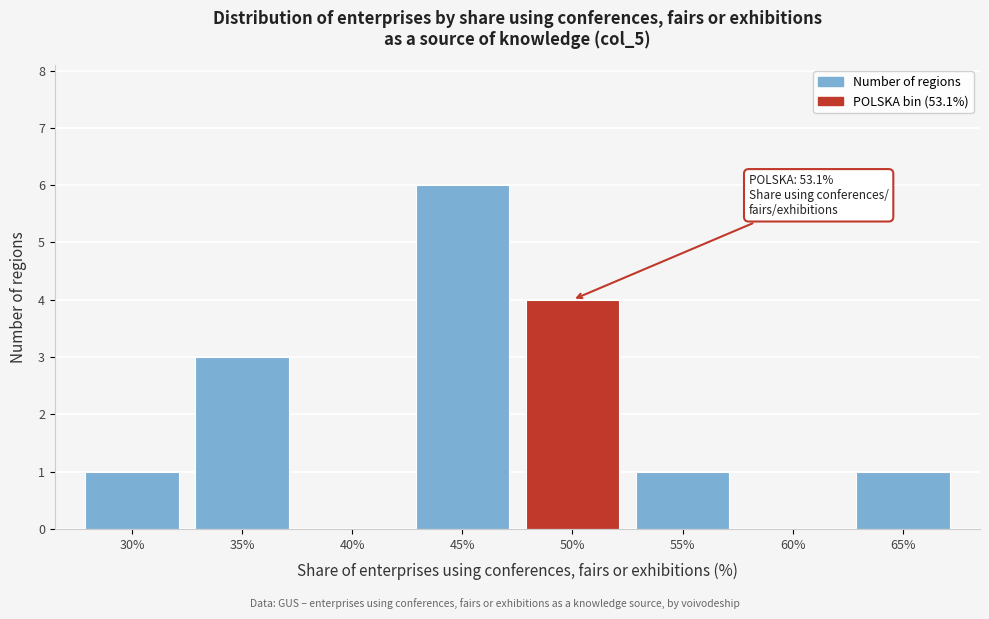

Reading right to left, extract all data points from this chart.

65%=1	60%=0	55%=1	50%=4	45%=6	40%=0	35%=3	30%=1